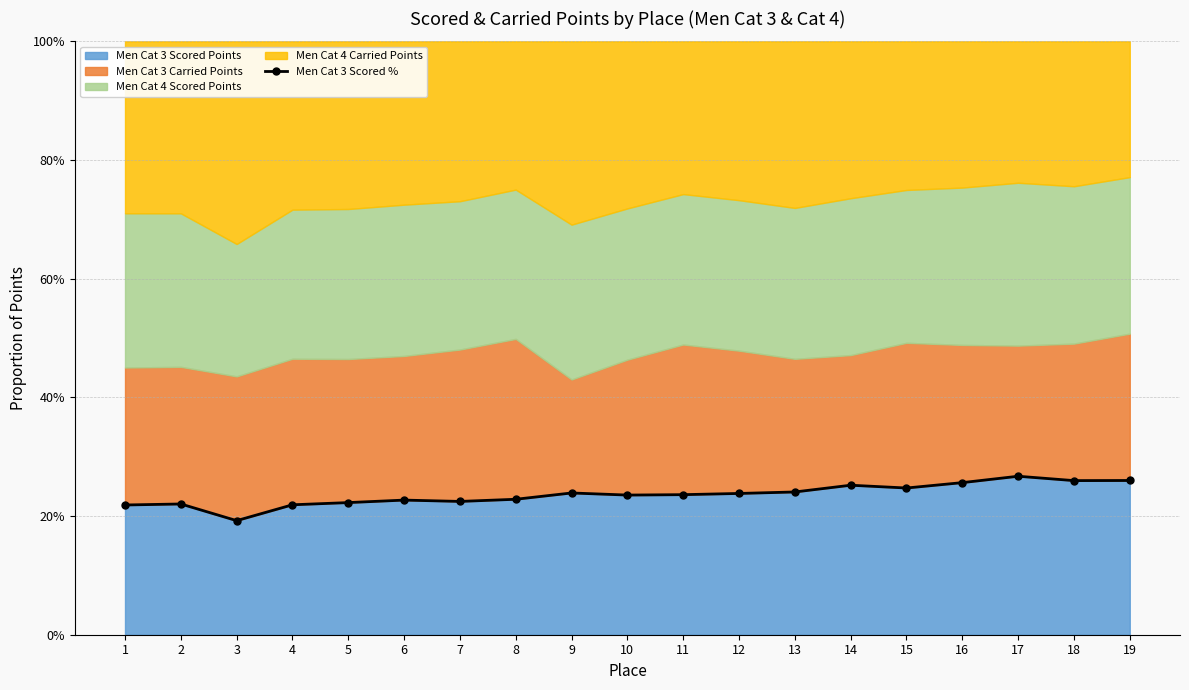

What is the sum of the values at 10 and 19?

49.5